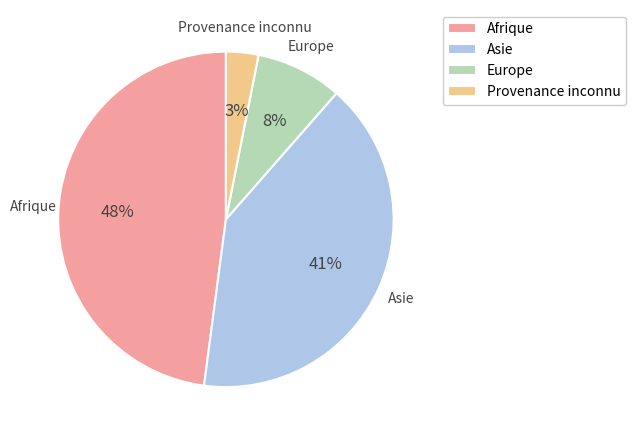

Which has a higher value, Afrique or Asie?

Afrique